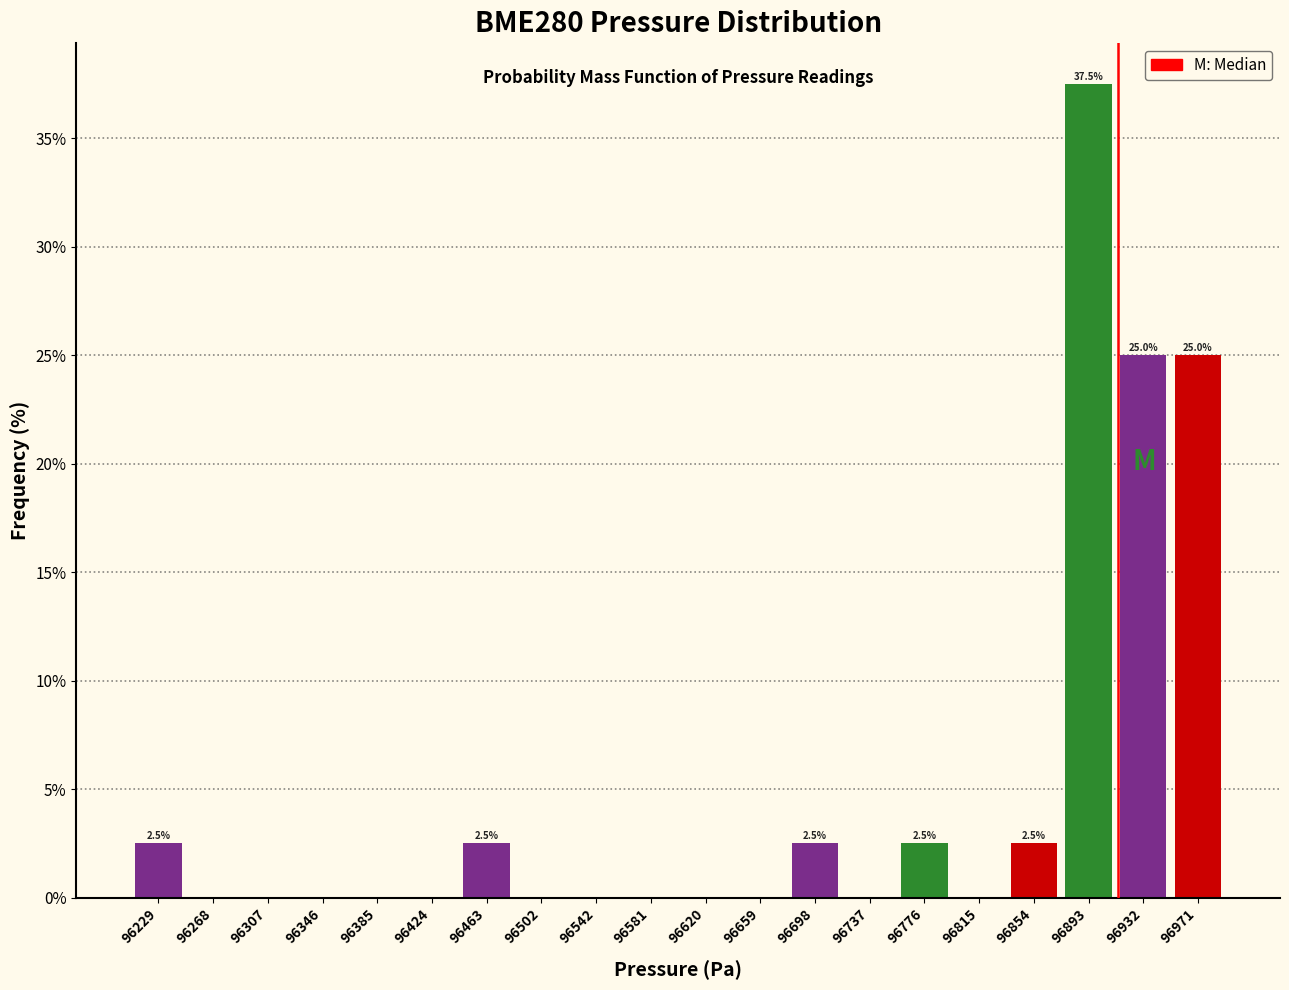

Over which range of the x-axis is the bar tallest?

96875 to 96915